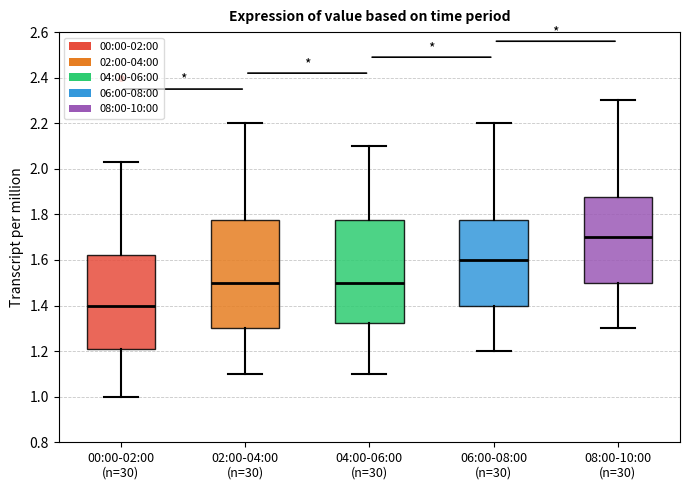

Which box has the lowest median line?

00:00-02:00 (n=30)